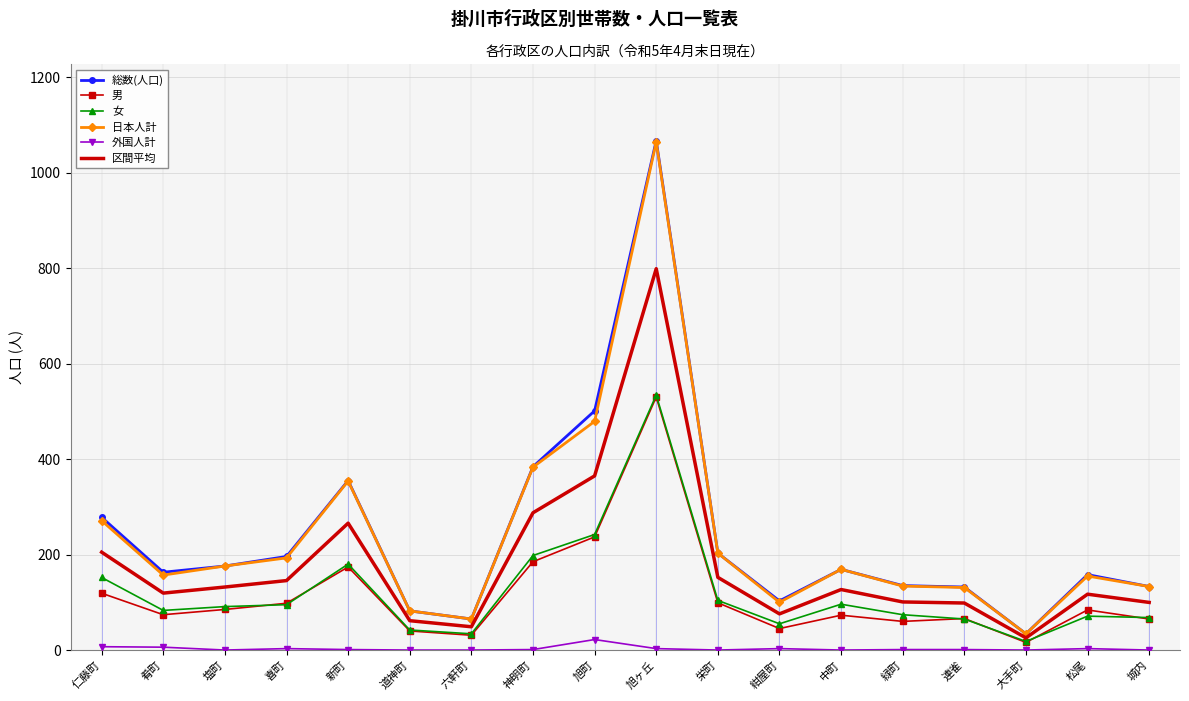

What is the minimum value for 日本人計?

34.0